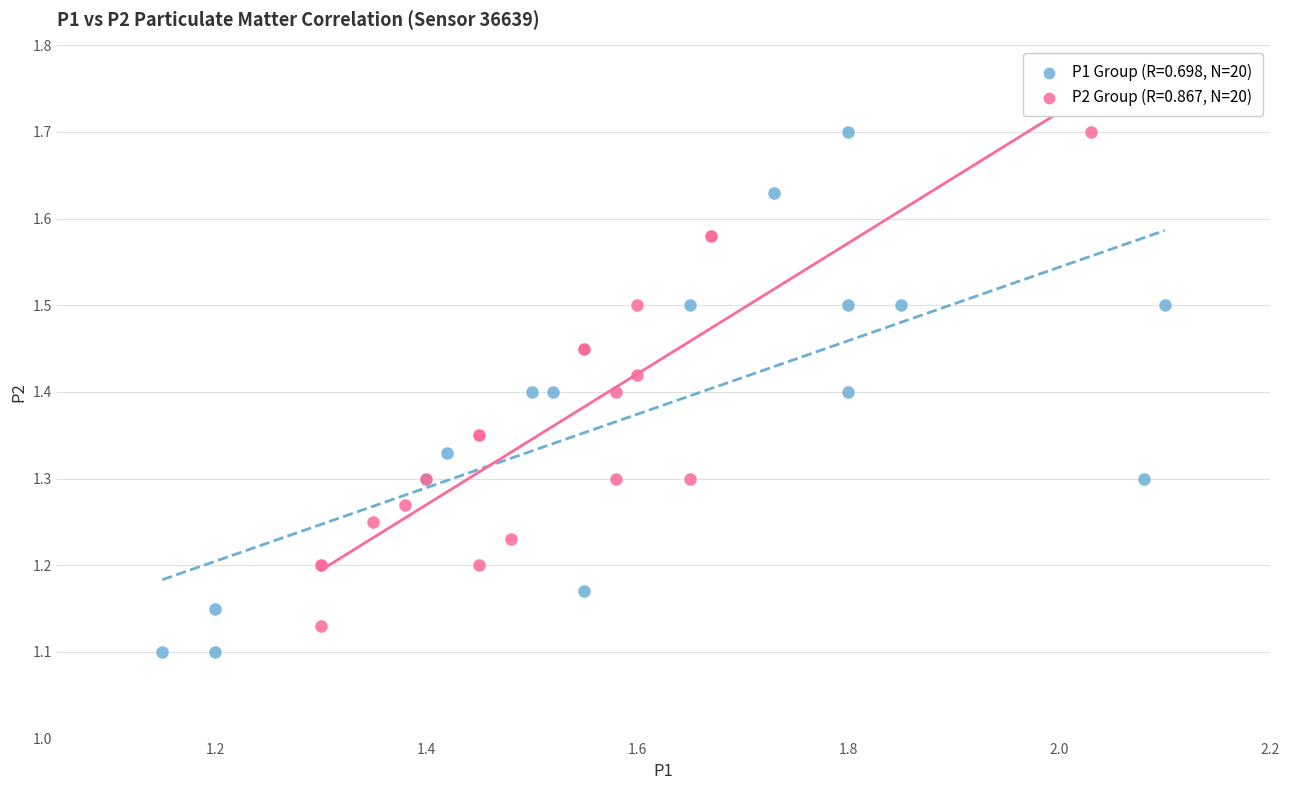

What are all the series names shown in the legend?

P1 Group (R=0.698, N=20), P2 Group (R=0.867, N=20)